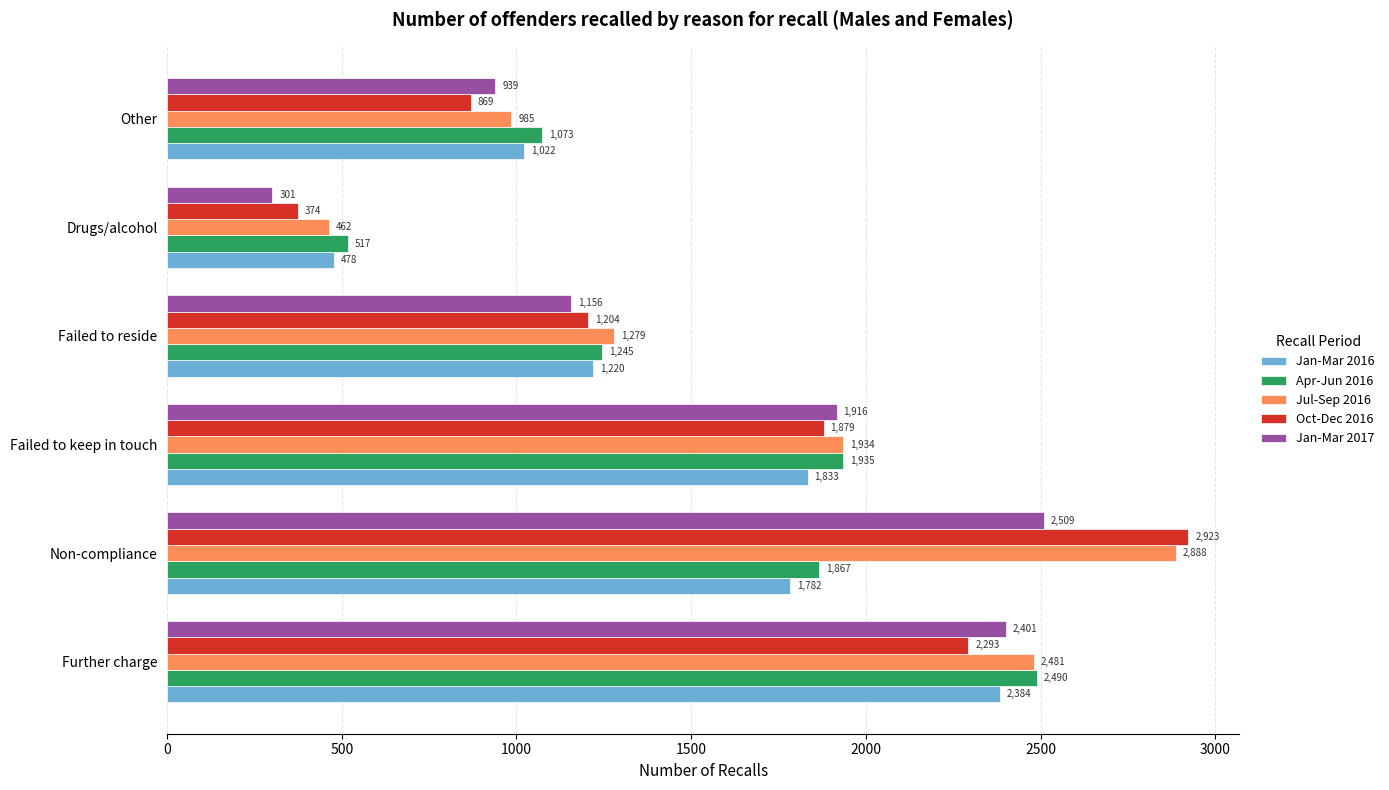

Which series has the largest total across all categories?

Jul-Sep 2016